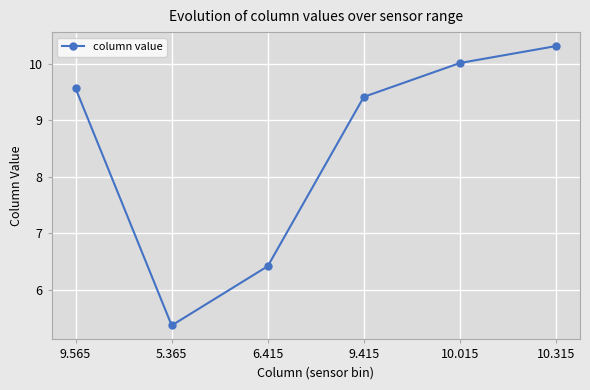

Reading left to right, extract all data points from this chart.

9.6	5.4	6.4	9.4	10.0	10.3